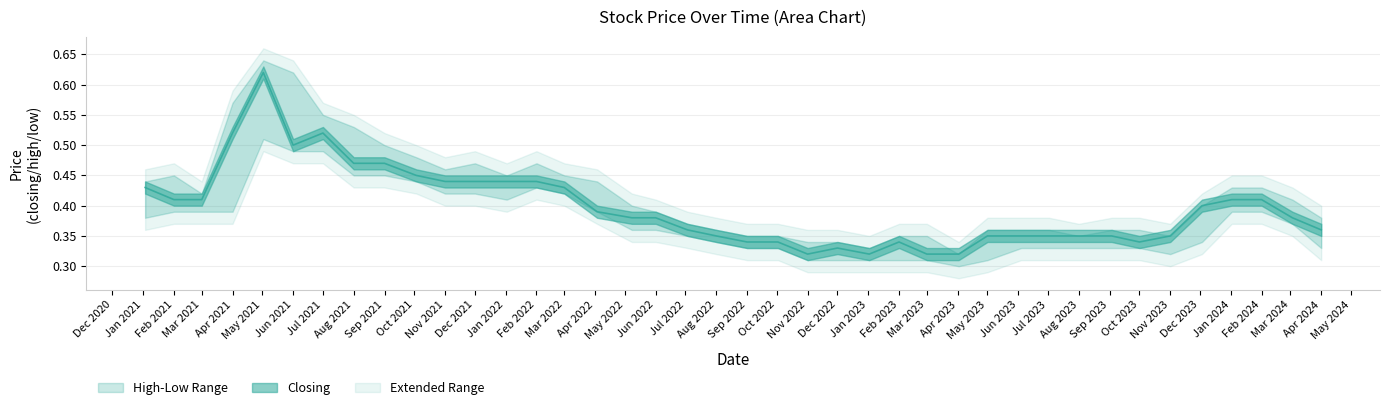

The closing series shows 0.5 at 22. True or false?

False